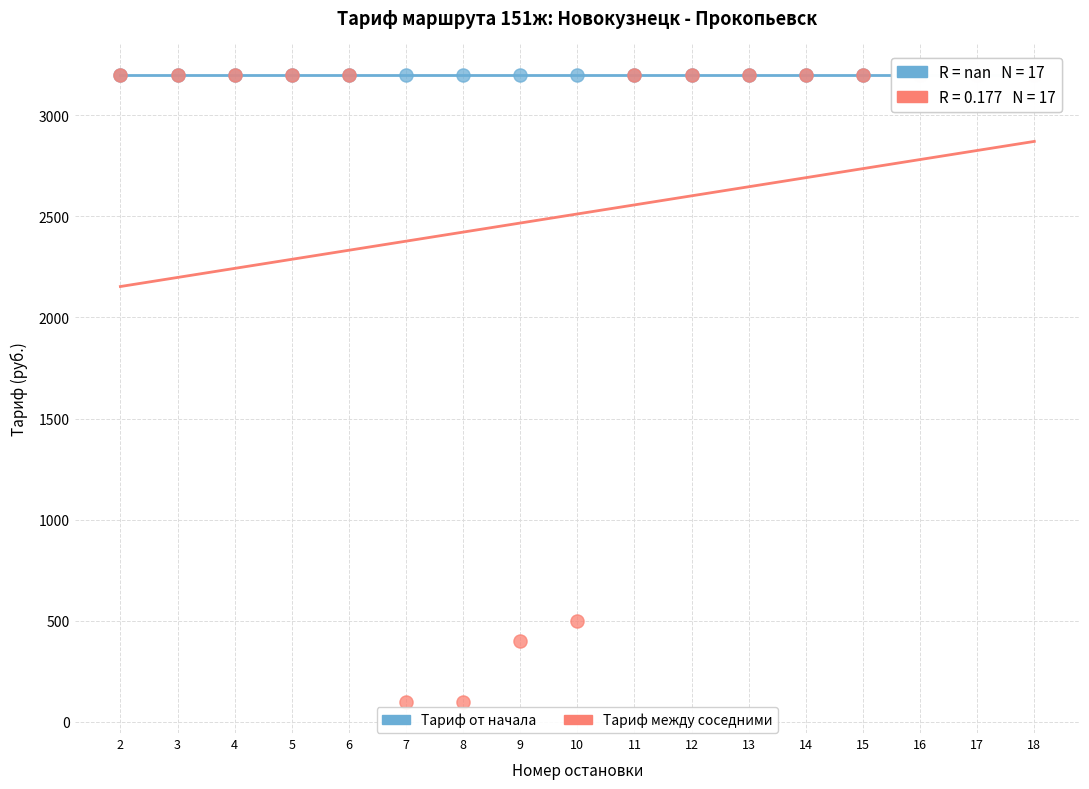

Across all series, what Y value is closest to 1650?

500